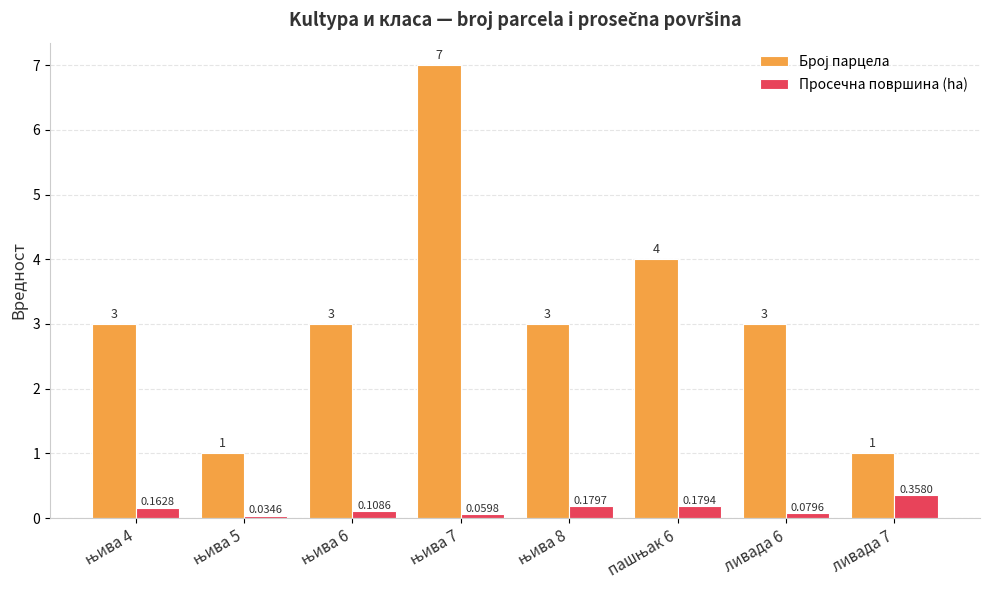

What is the highest value of the Просечна површина (ha) series?

0.4